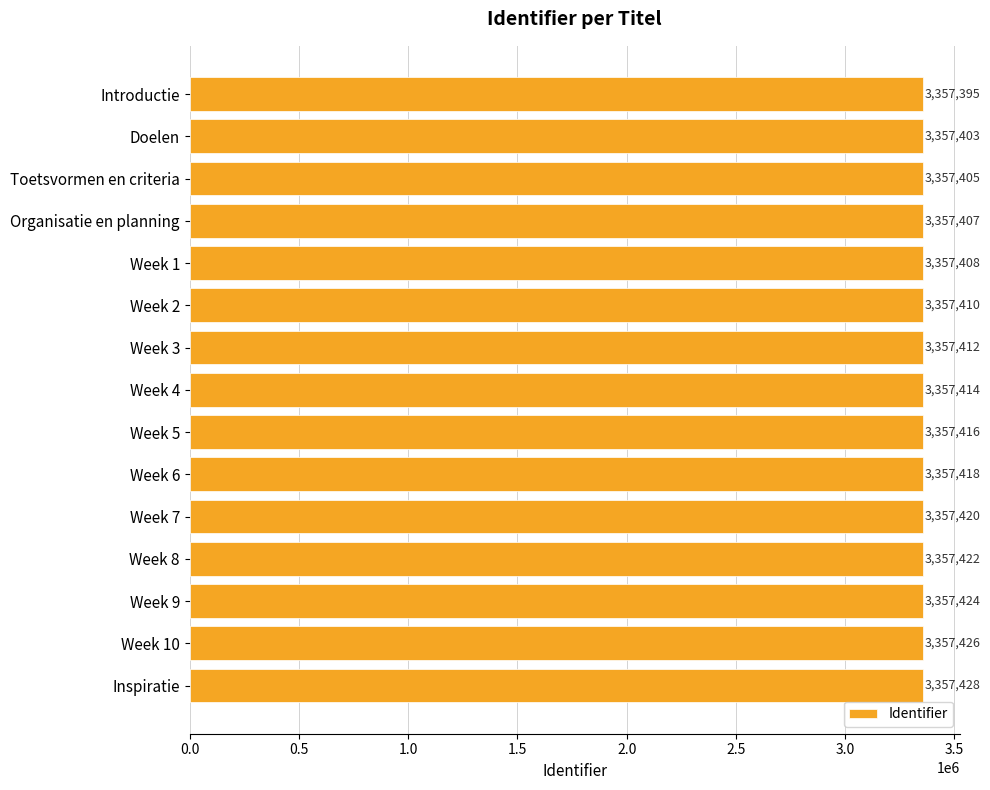

What is the minimum value shown in the chart?

3357395